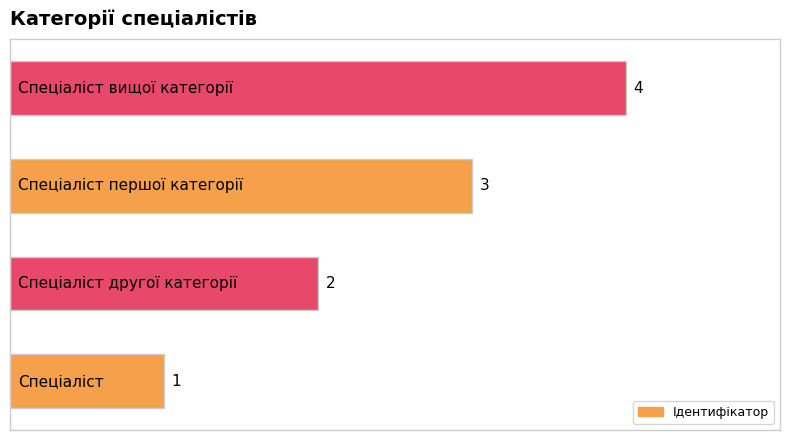

What is the maximum value shown in the chart?

4